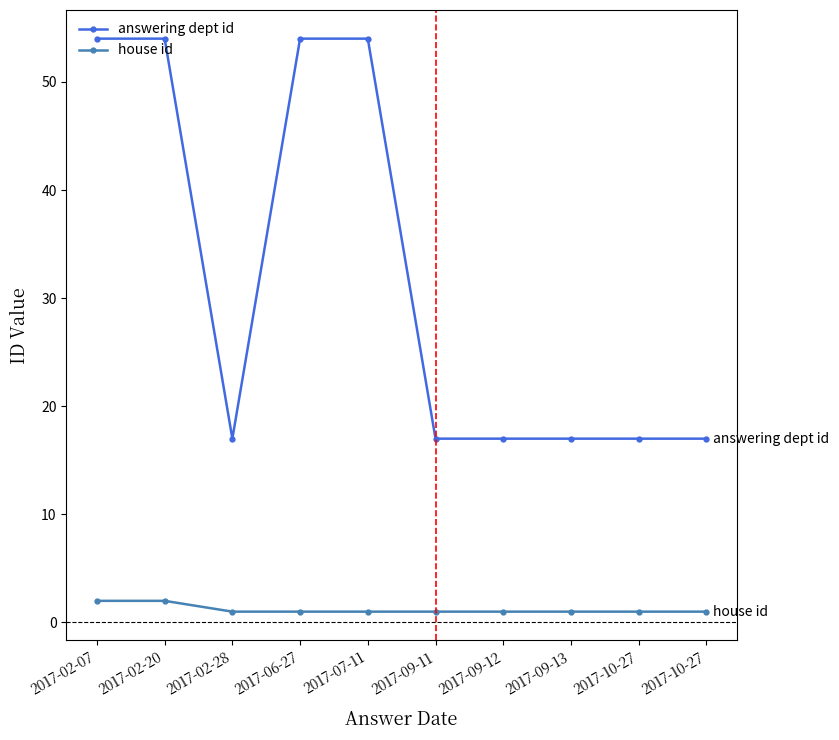

What is the highest value of the answering dept id series?

54